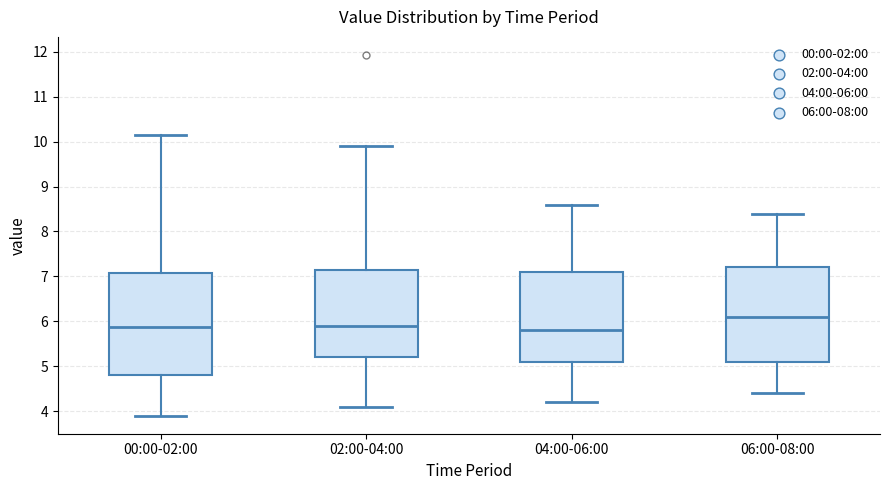

Which box is the tallest, from its lower edge to its upper edge?

00:00-02:00